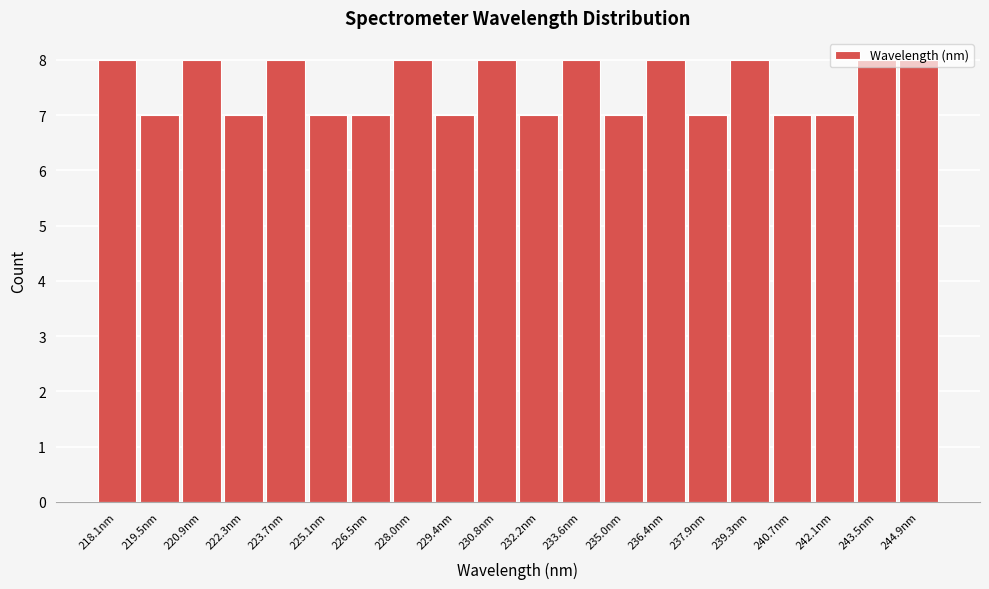

What is the smallest value displayed?

7